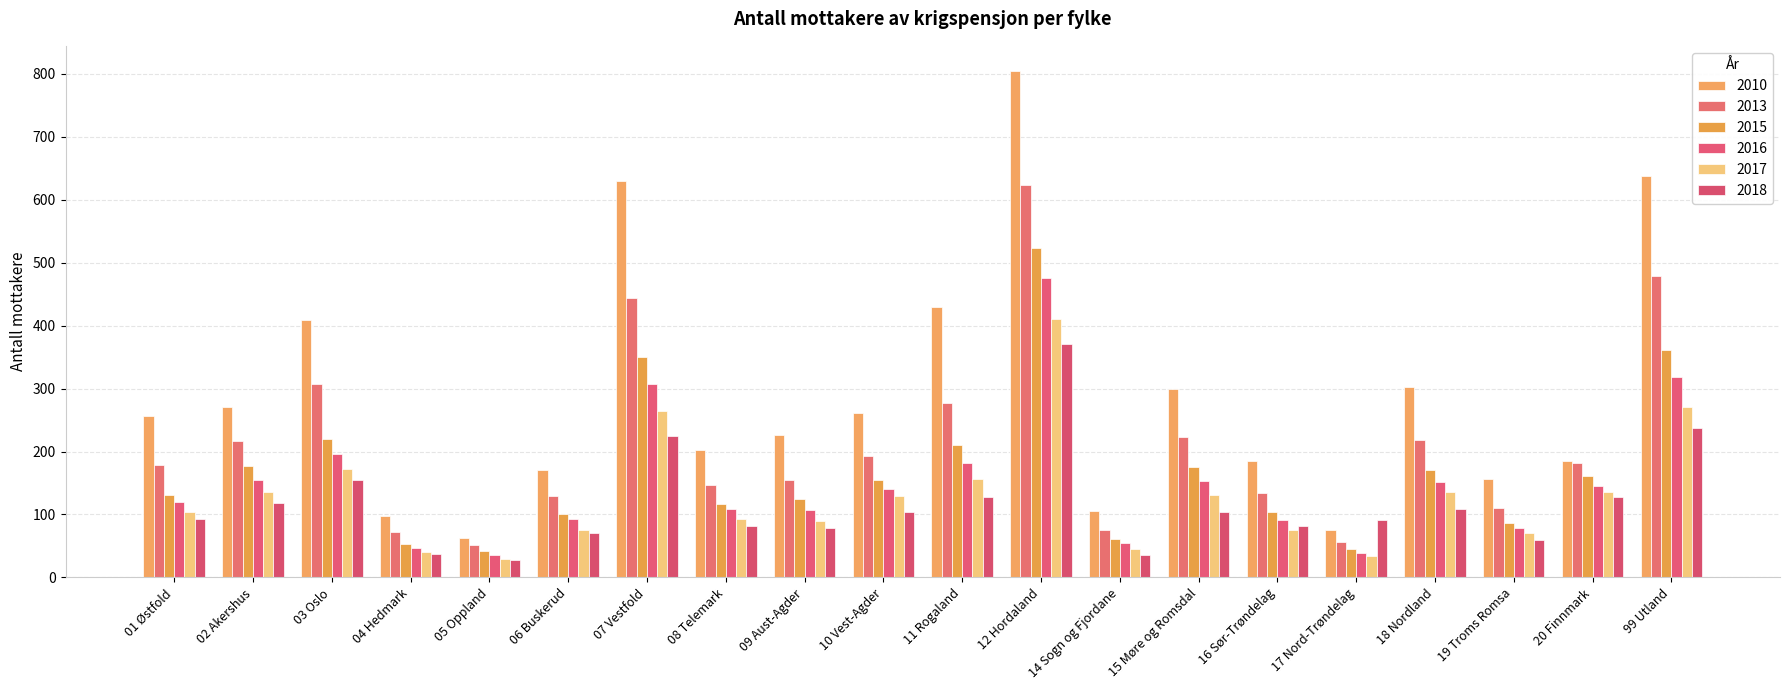

What is the value of the 2015 bar at the 20th from the left?

361